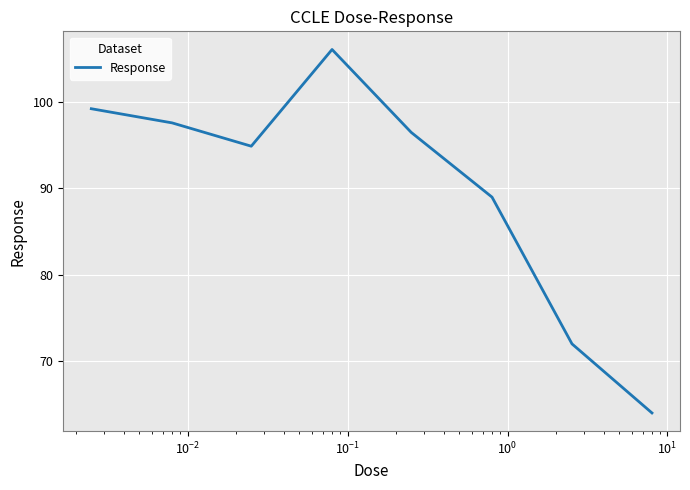

What is the average value?

89.9